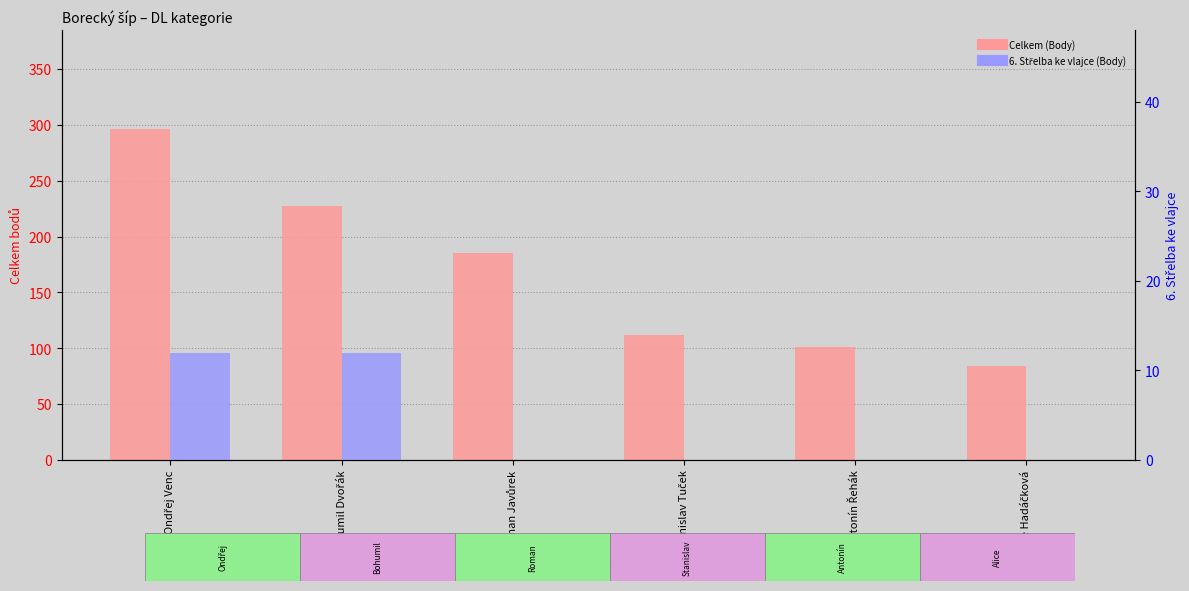

What is the label of the 3rd bar from the left?

Roman Javůrek